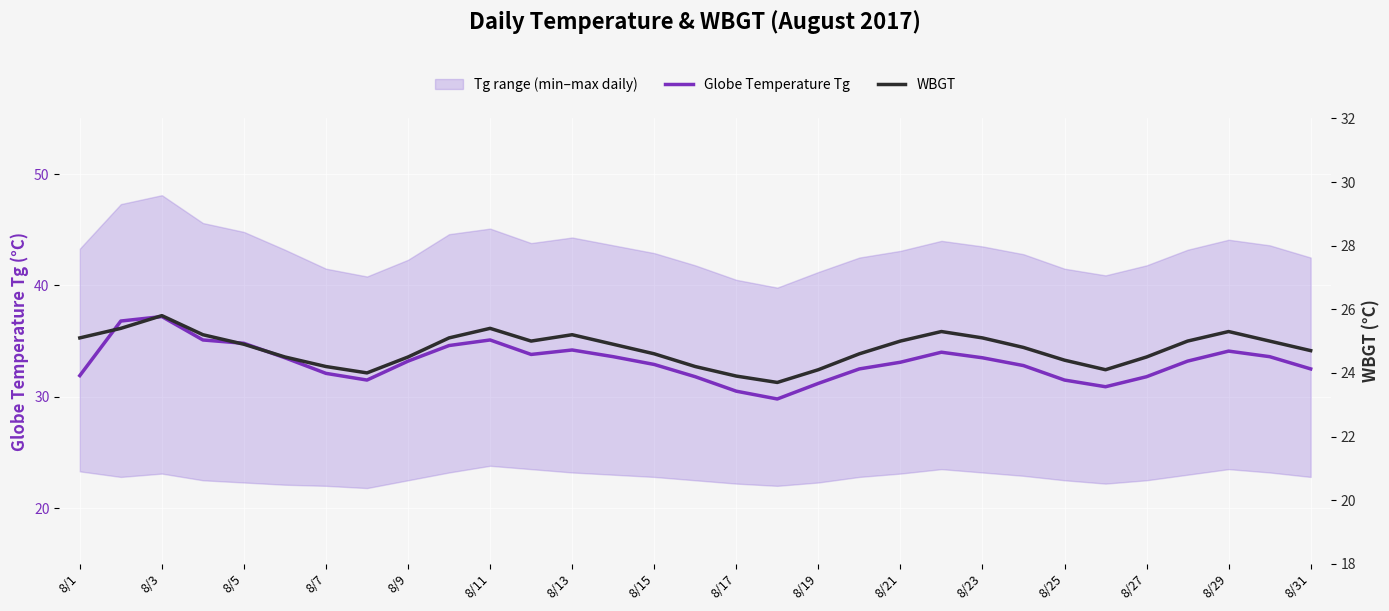

Is this an area chart (filled region under the line)?

No